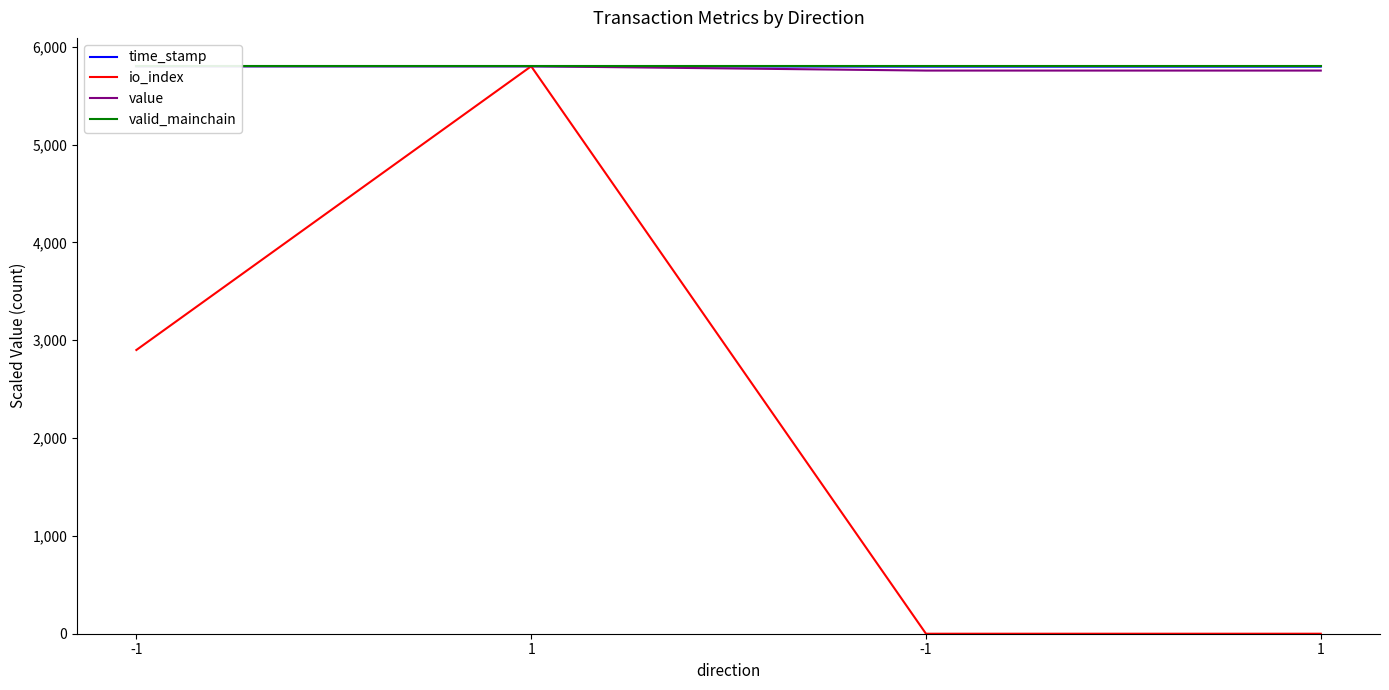

The valid_mainchain series shows 5800.0 at -1. True or false?

True